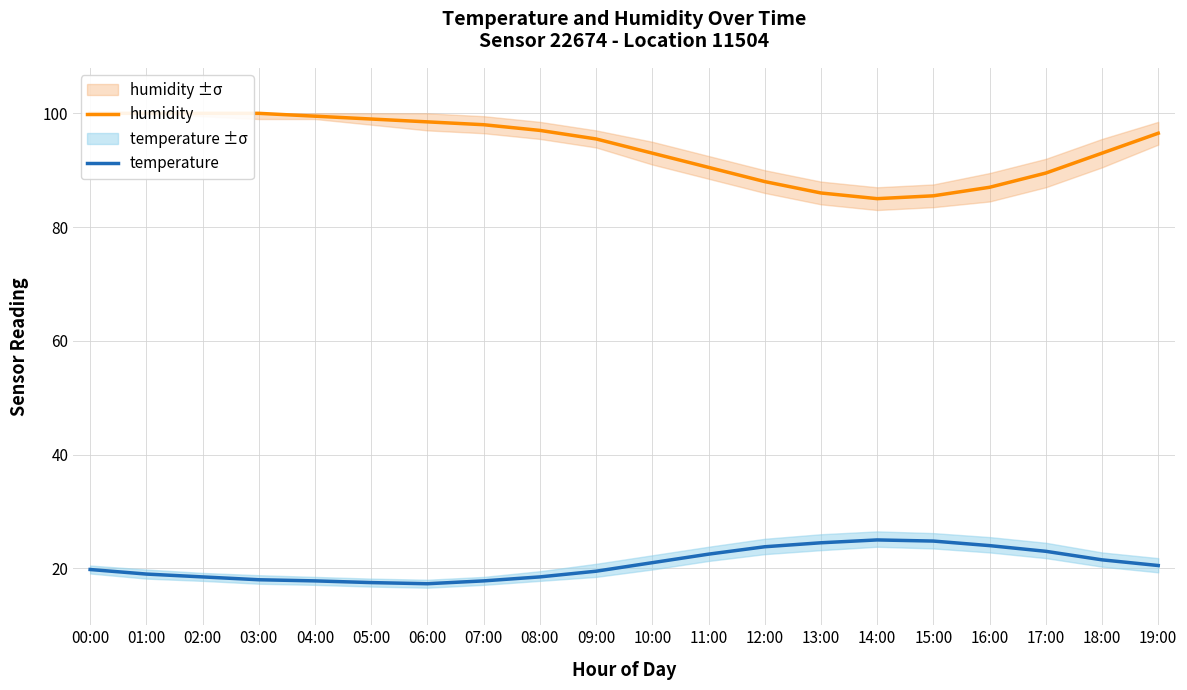

At which label is humidity closest to 92?

10:00